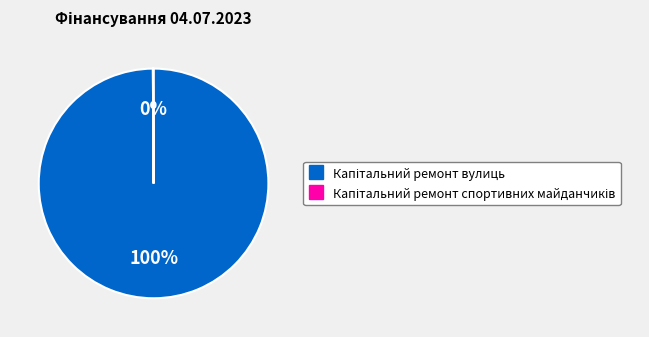

To the nearest percent, what is the average slice percentage?

50%